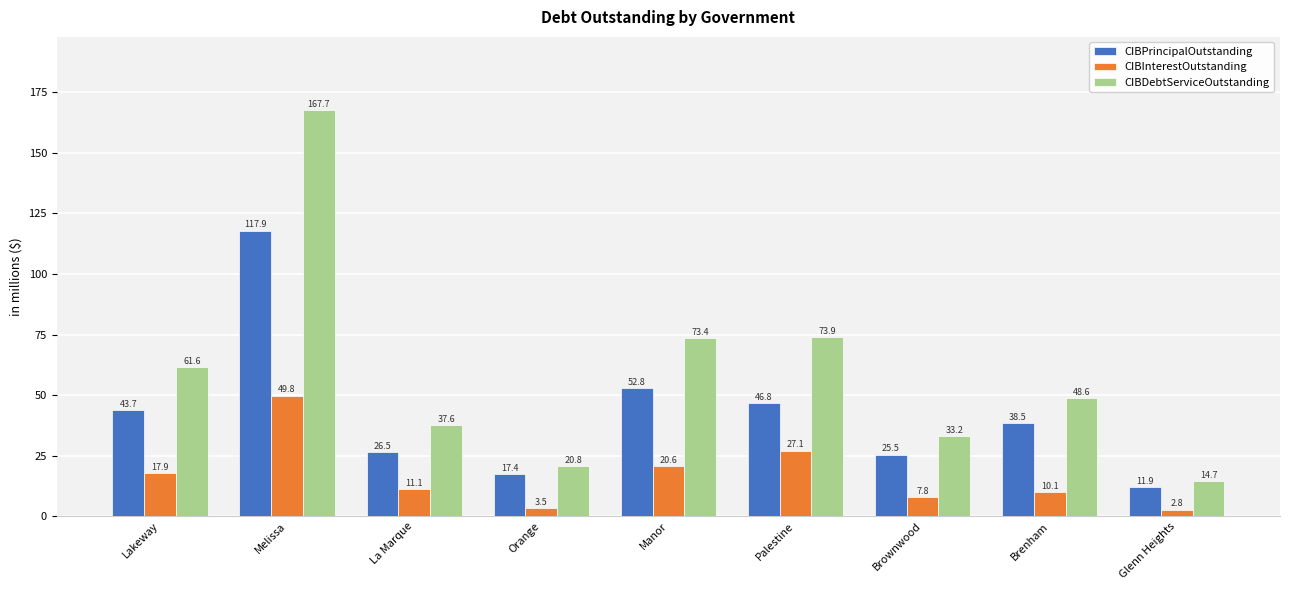

What value does the CIBDebtServiceOutstanding series have at Melissa?

167.7